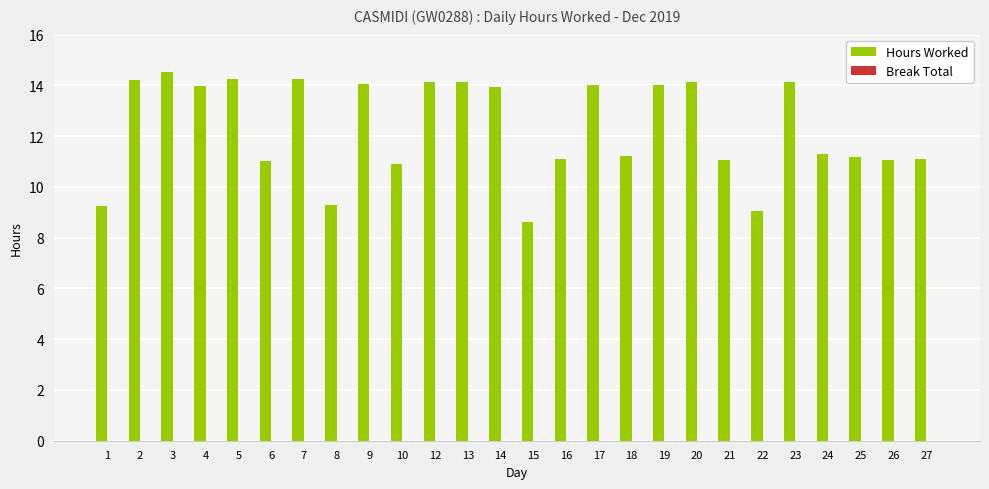

What is the change in value from 1 to 5?

+5.0